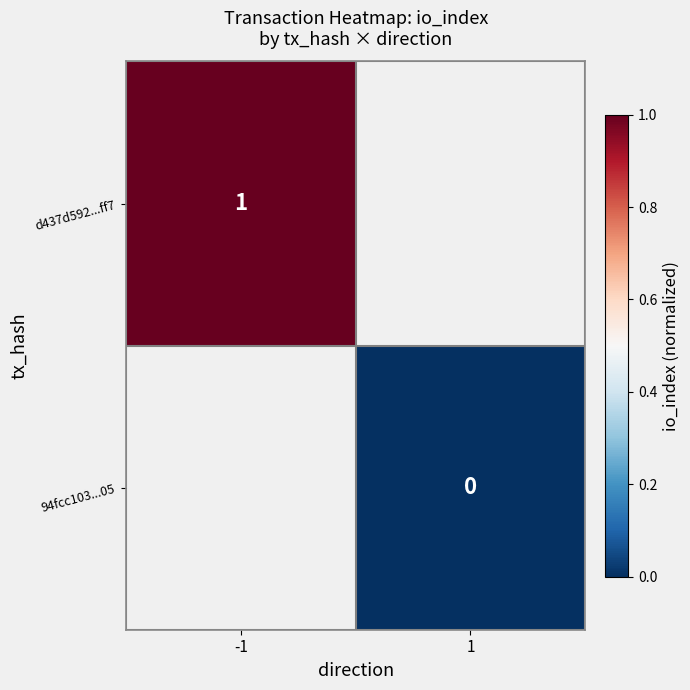

How many series are shown in this chart?

2